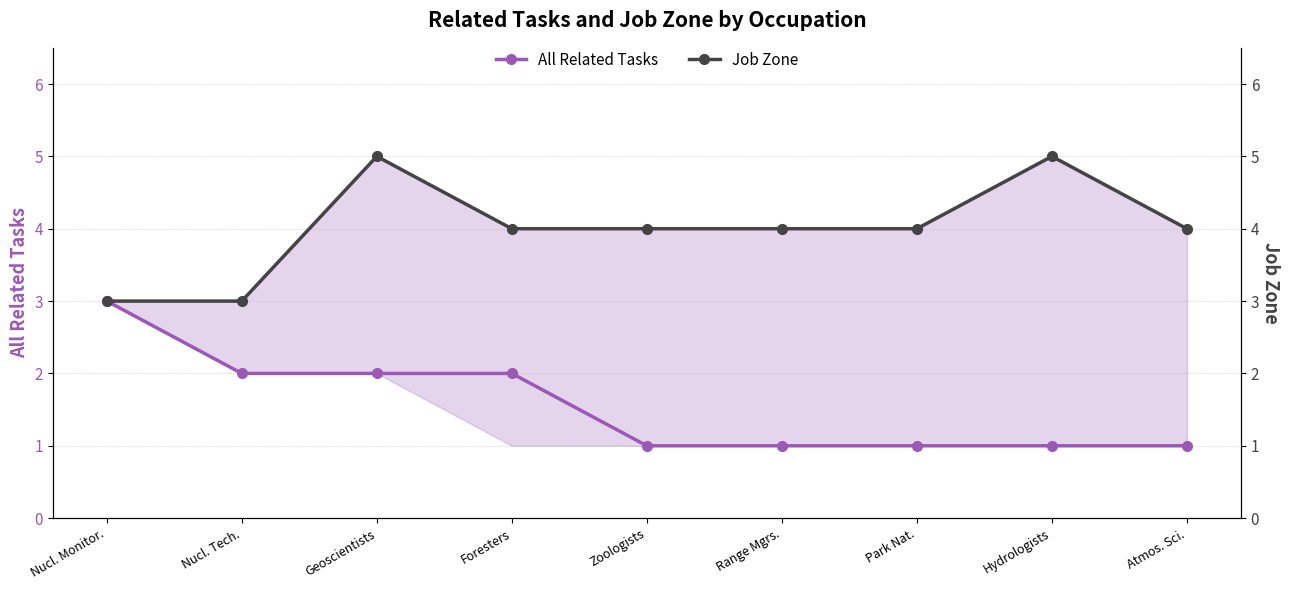

True or false: All Related Tasks and Job Zone cross at least once.

False